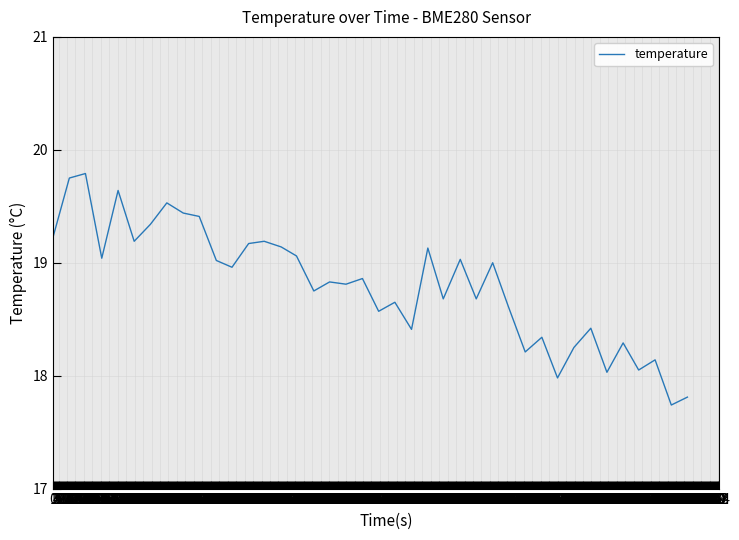

What is the minimum value shown in the chart?

17.7